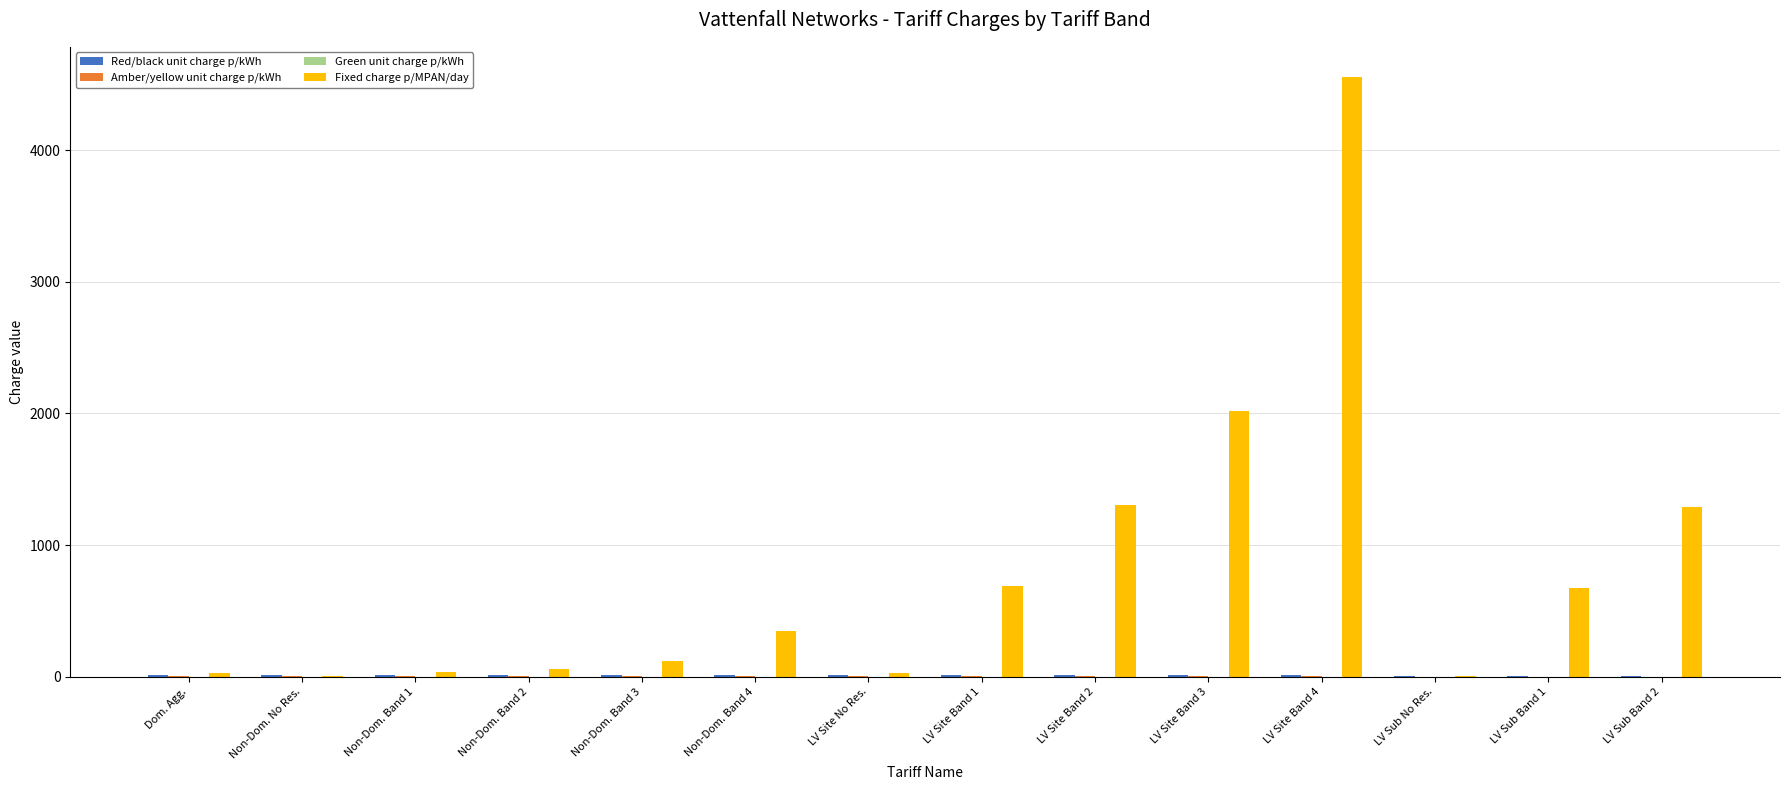

Count the number of data series in this chart.

4